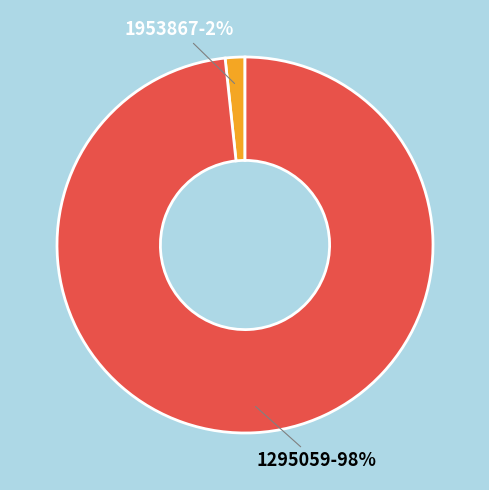

Does 1953867 account for over 50% of the chart?

No